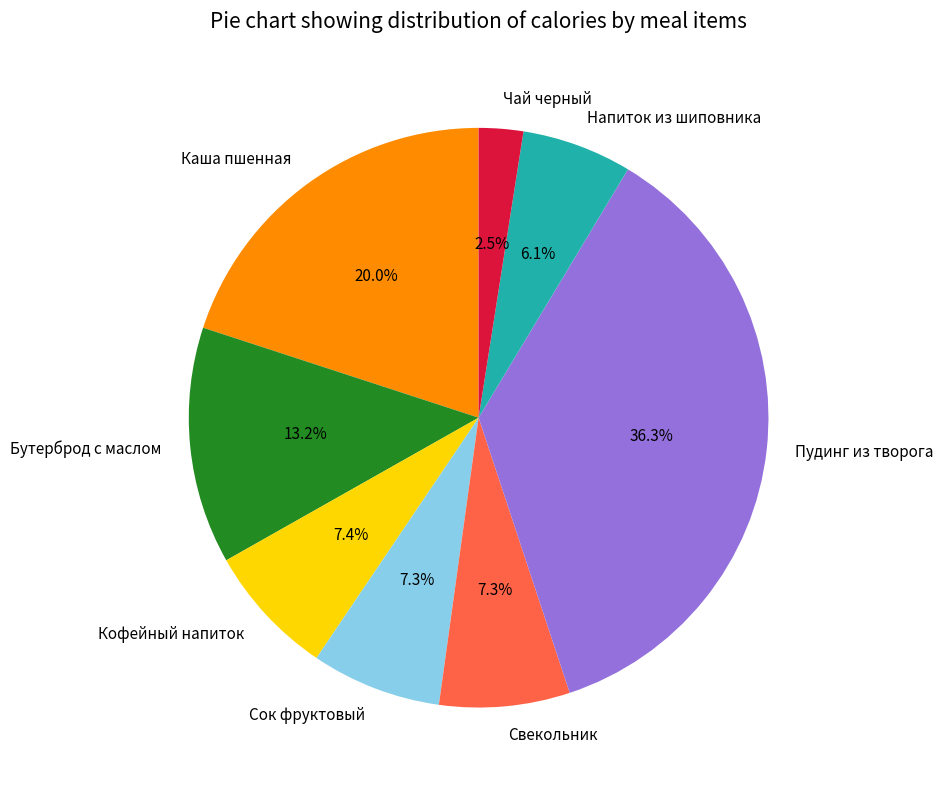

What portion of the pie excludes Сок фруктовый?

92.7%